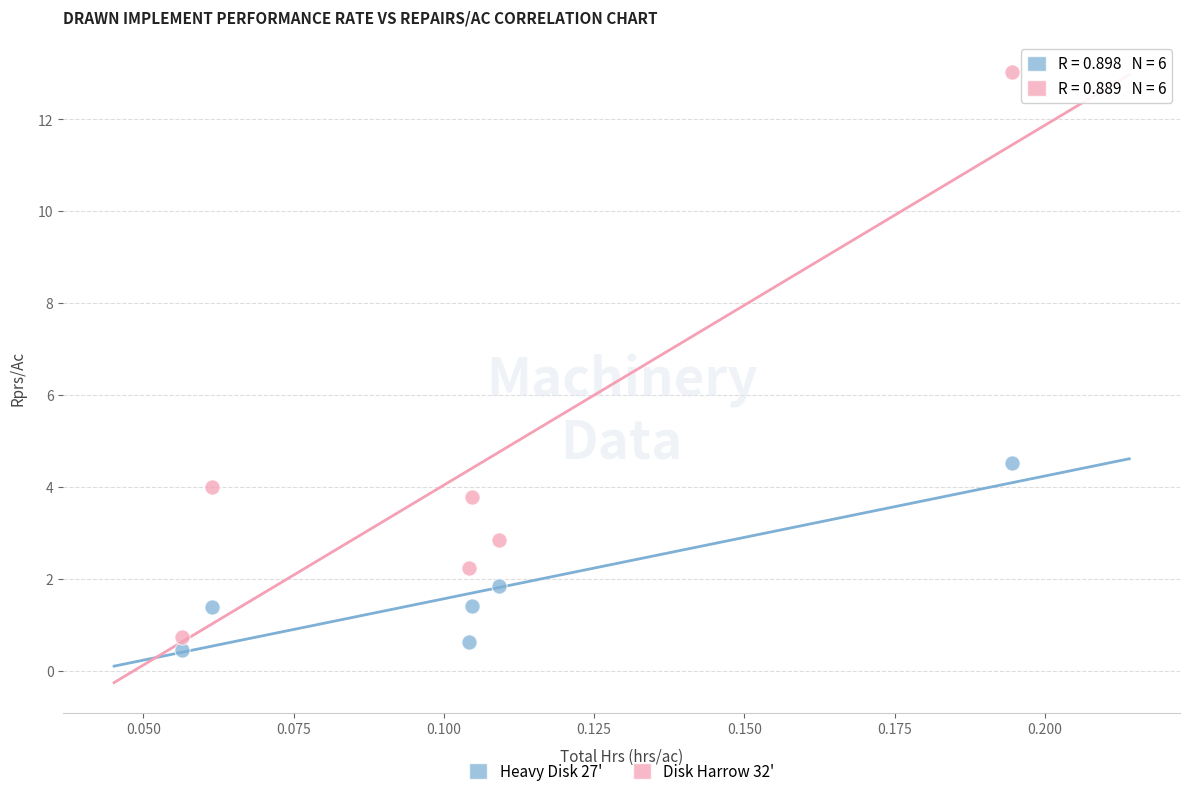

Across all data points, what is the range of Y values (max minus min)?

12.6